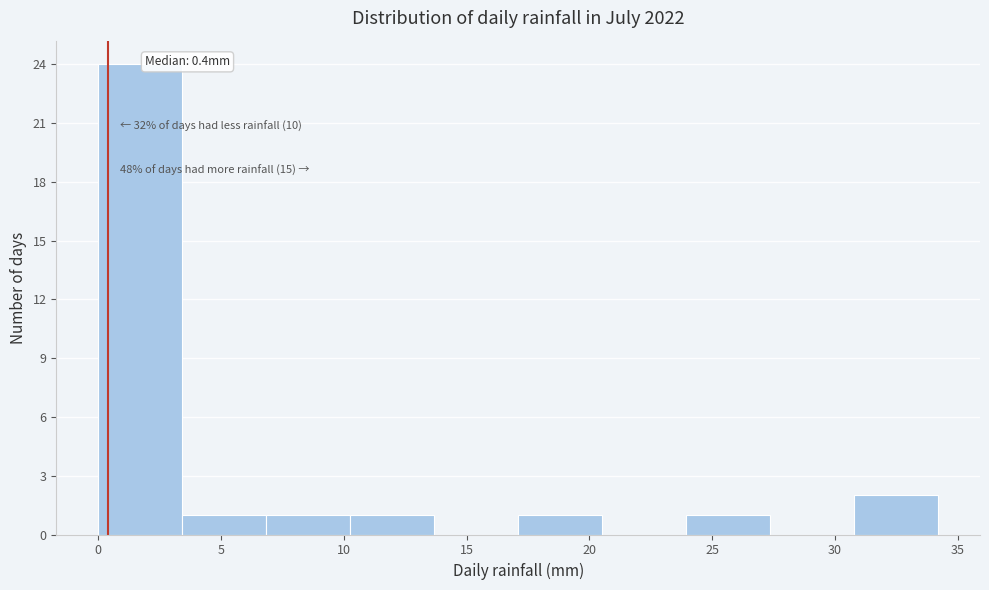

Over which range of the x-axis is the bar tallest?

0.0 to 3.5